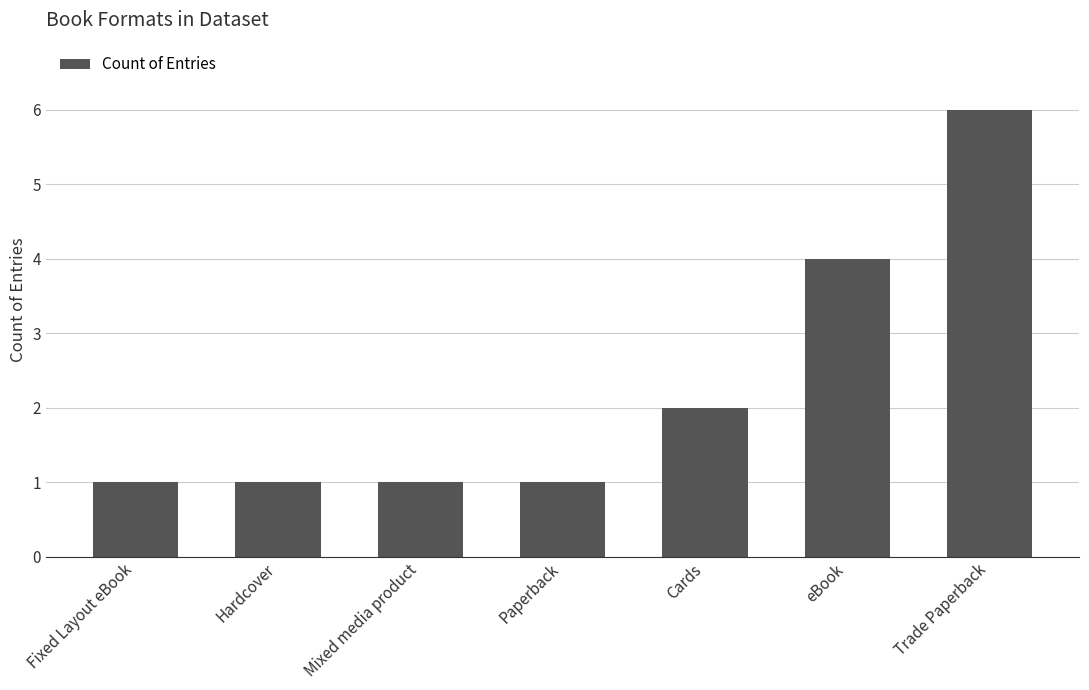

Reading left to right, transcribe all the data shown in this chart.

1	1	1	1	2	4	6